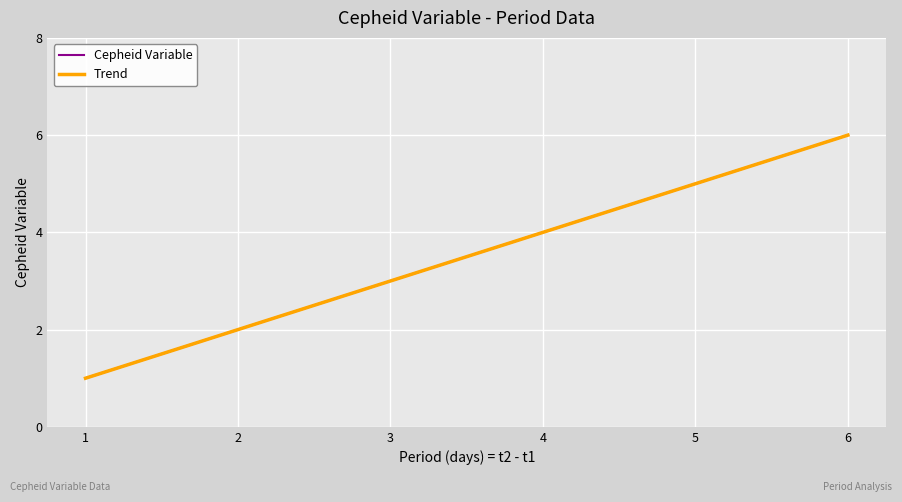

Does the chart display data point markers on the line(s)?

No